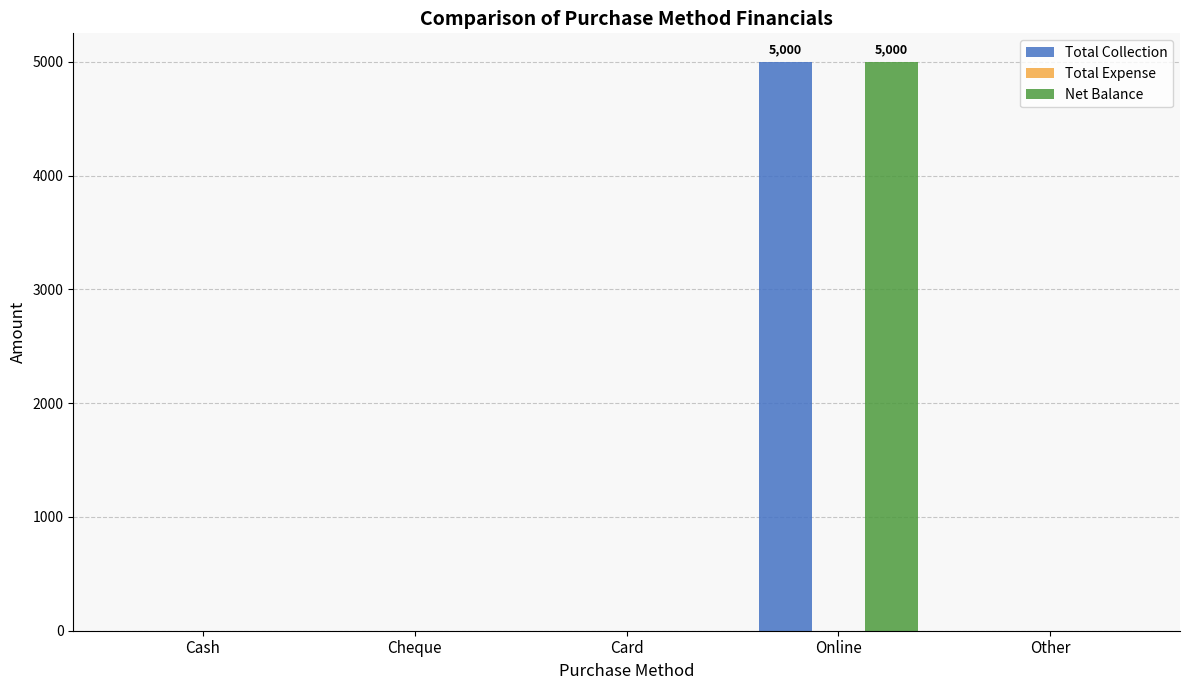

Count the number of data series in this chart.

2